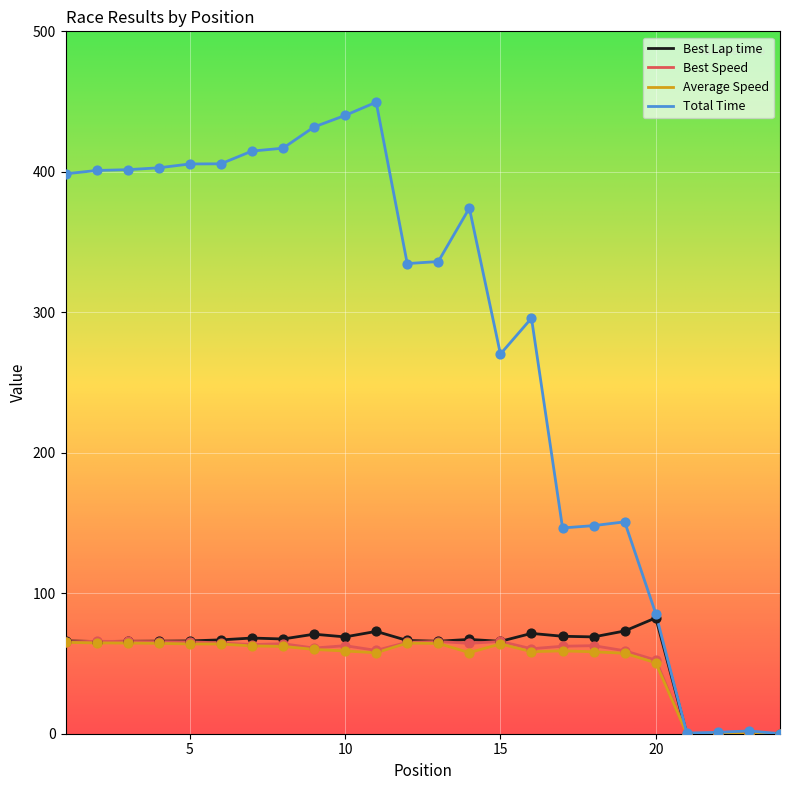

At how many categories does at least one series exceed 70?

20